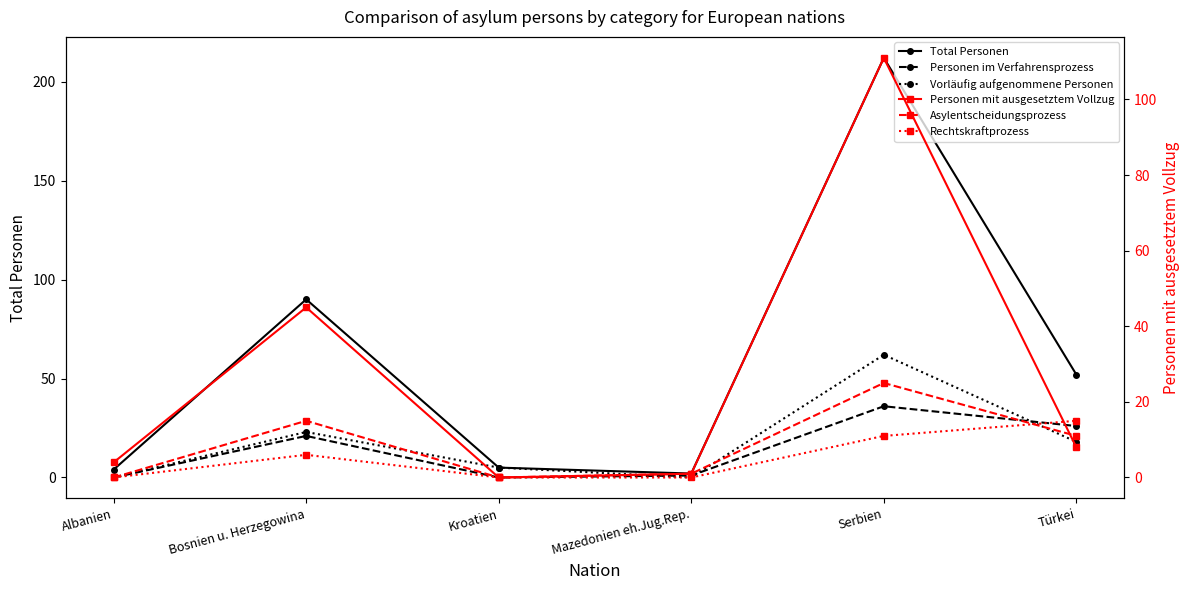

True or false: Personen im Verfahrensprozess and Personen mit ausgesetztem Vollzug cross at least once.

True